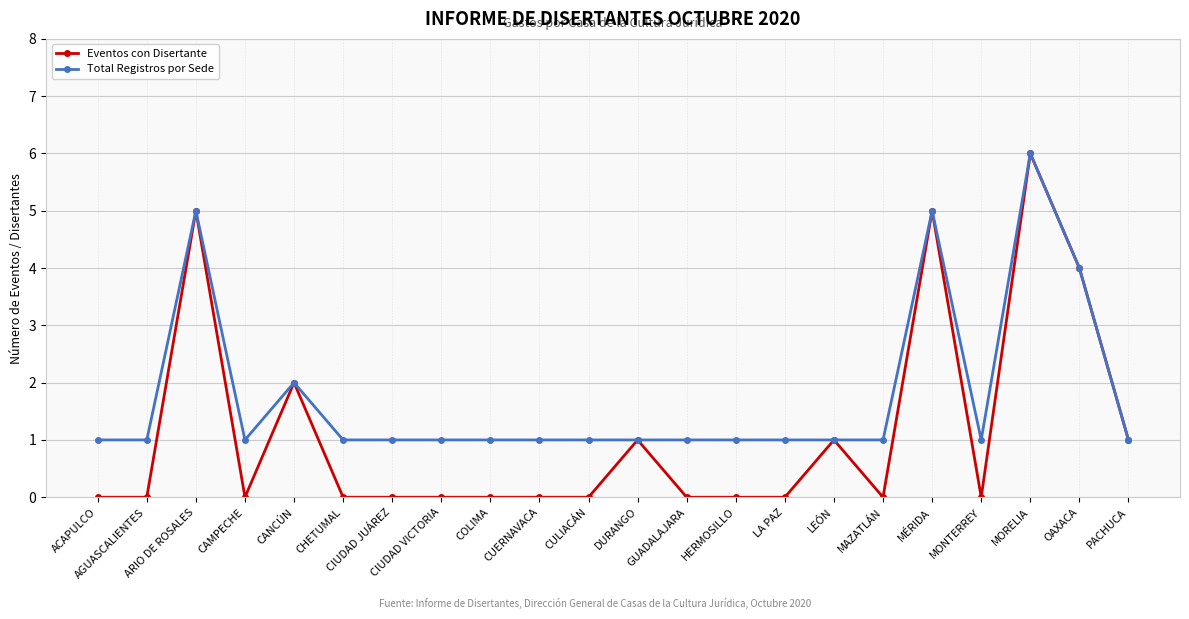

Reading left to right, list all the values displayed in this chart.

Eventos con Disertante: ACAPULCO=0	AGUASCALIENTES=0	ARIO DE ROSALES=5	CAMPECHE=0	CANCÚN=2	CHETUMAL=0	CIUDAD JUÁREZ=0	CIUDAD VICTORIA=0	COLIMA=0	CUERNAVACA=0	CULIACÁN=0	DURANGO=1	GUADALAJARA=0	HERMOSILLO=0	LA PAZ=0	LEÓN=1	MAZATLÁN=0	MÉRIDA=5	MONTERREY=0	MORELIA=6	OAXACA=4	PACHUCA=1
Total Registros por Sede: ACAPULCO=1	AGUASCALIENTES=1	ARIO DE ROSALES=5	CAMPECHE=1	CANCÚN=2	CHETUMAL=1	CIUDAD JUÁREZ=1	CIUDAD VICTORIA=1	COLIMA=1	CUERNAVACA=1	CULIACÁN=1	DURANGO=1	GUADALAJARA=1	HERMOSILLO=1	LA PAZ=1	LEÓN=1	MAZATLÁN=1	MÉRIDA=5	MONTERREY=1	MORELIA=6	OAXACA=4	PACHUCA=1